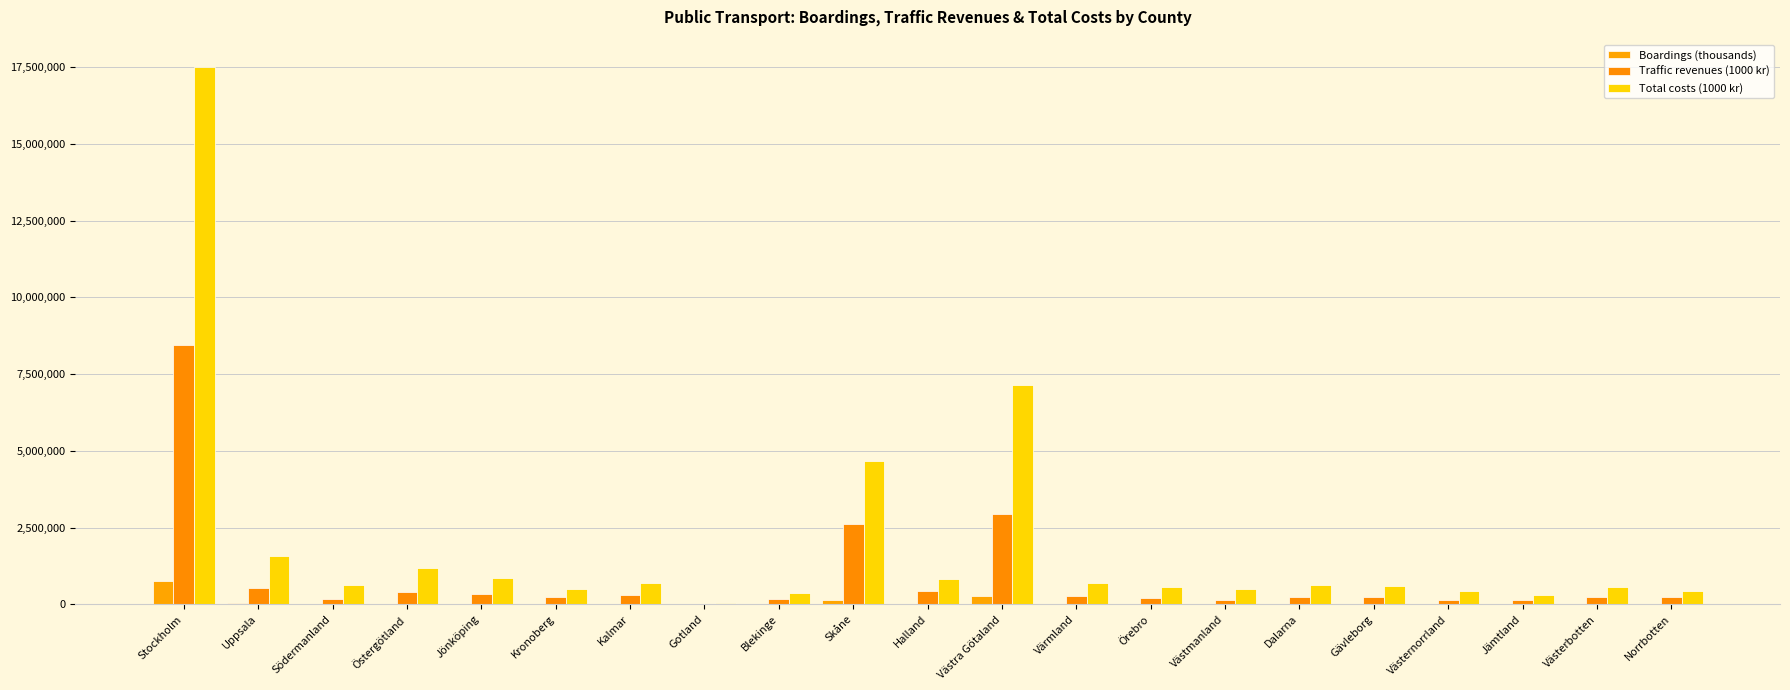

Between Uppsala and Norrbotten, which series saw the biggest shift?

Total costs (1000 kr)